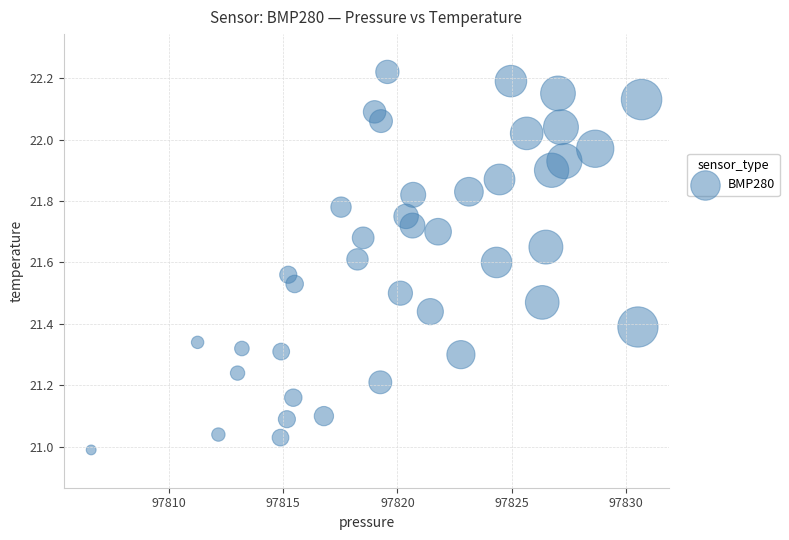

What is the range of Y values (max minus min)?

1.2